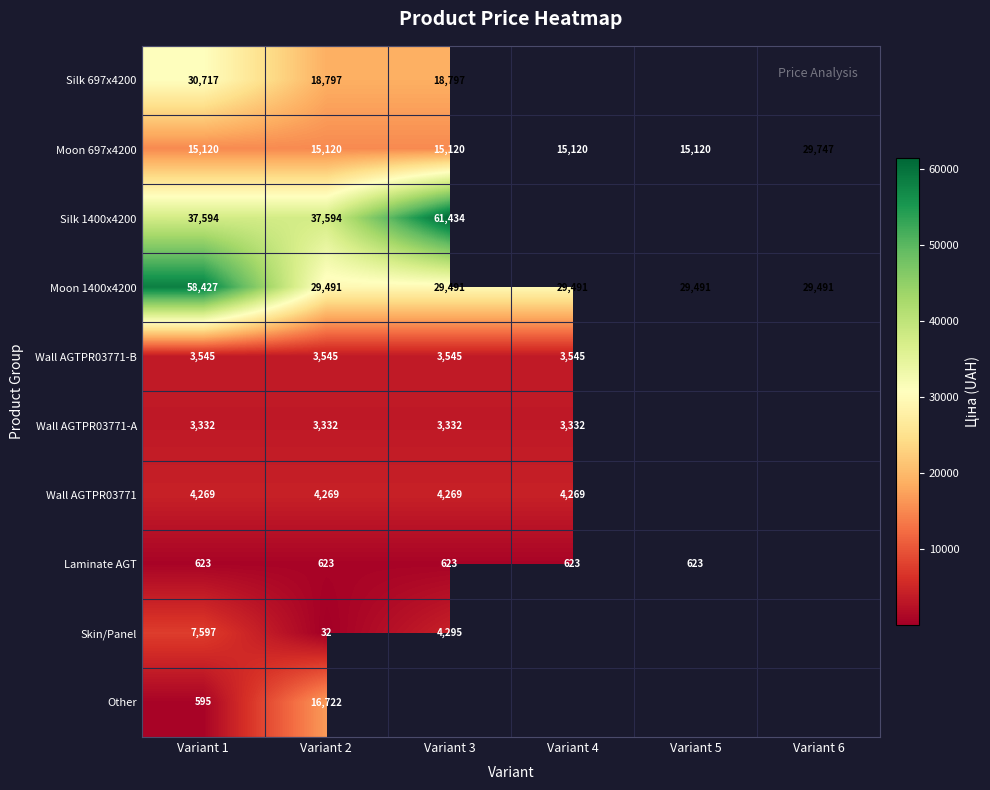

Rank the series by their maximum value, from highest to lowest.

Silk 1400x4200, Moon 1400x4200, Silk 697x4200, Moon 697x4200, Other, Skin/Panel, Wall AGTPR03771, Wall AGTPR03771-B, Wall AGTPR03771-A, Laminate AGT